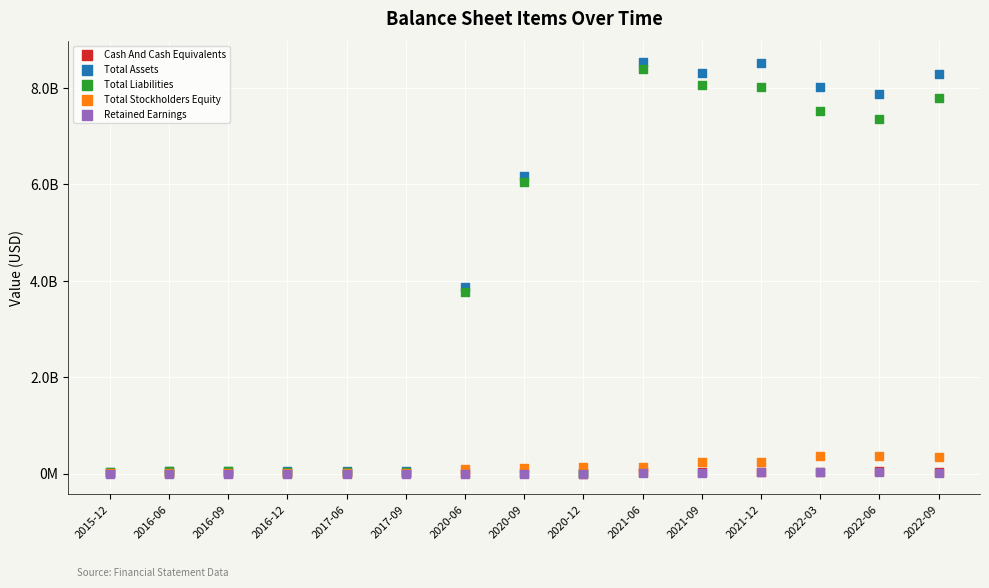

What are all the series names shown in the legend?

Cash And Cash Equivalents, Total Assets, Total Liabilities, Total Stockholders Equity, Retained Earnings